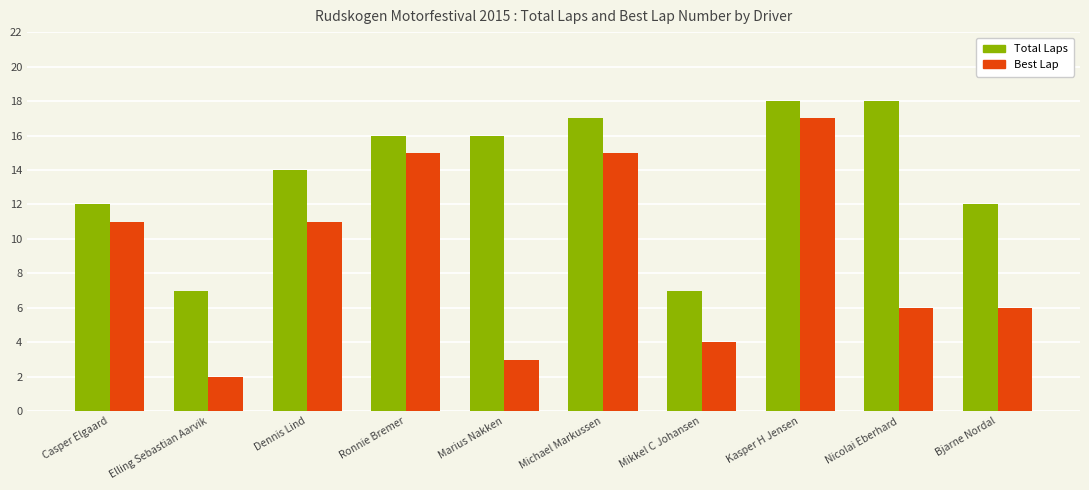

How many data points does each series have?

10